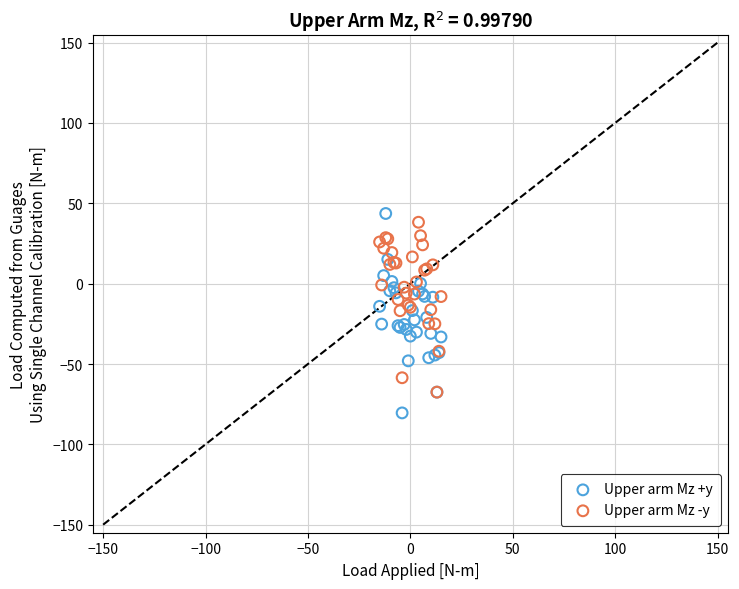

Which series contains the lowest Y value?

Upper arm Mz +y